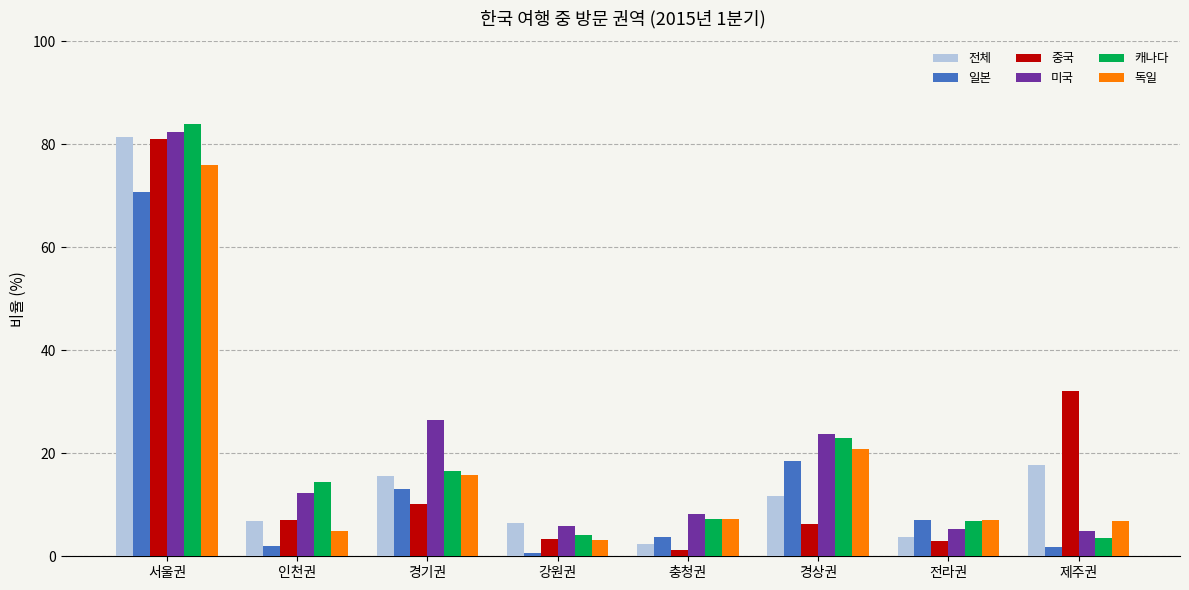

What is the spread (max minus min) of values at 서울권?

13.1